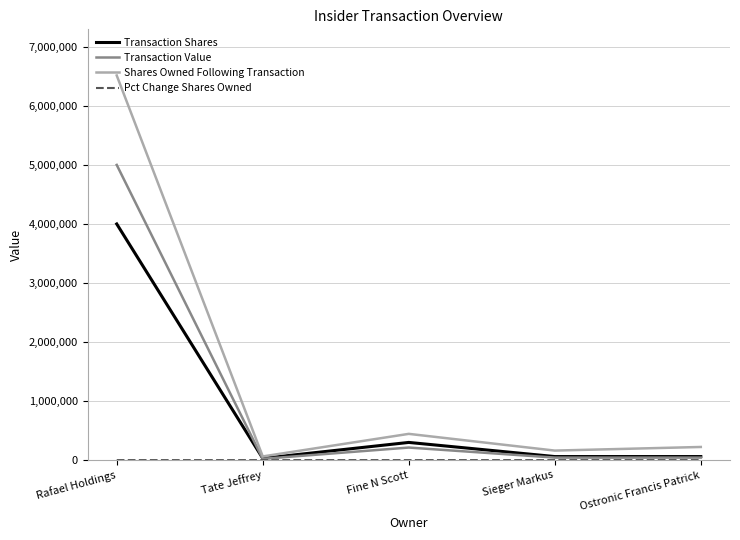

At which label is Transaction Value closest to 2510629?

Fine N Scott